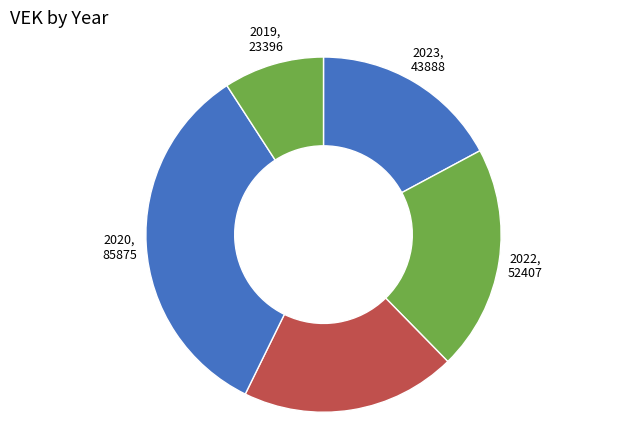

How many slices are in this pie chart?

5